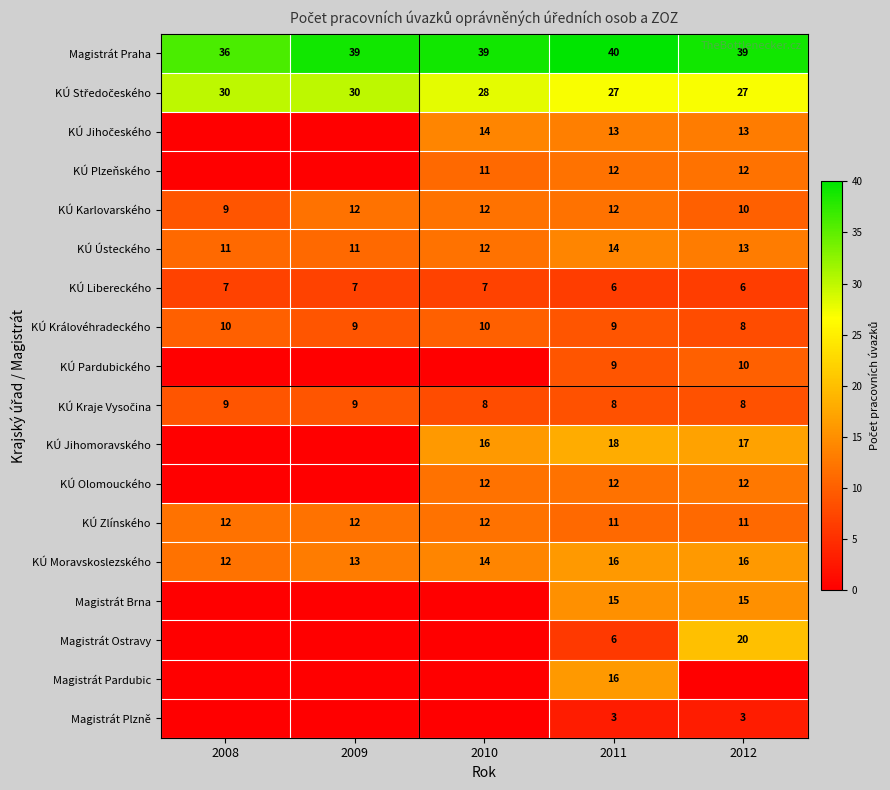

At 2009, list the series in order from largest to smallest.

Magistrát Praha, KÚ Středočeského, KÚ Moravskoslezského, KÚ Karlovarského, KÚ Zlínského, KÚ Ústeckého, KÚ Královéhradeckého, KÚ Kraje Vysočina, KÚ Libereckého, KÚ Jihočeského, KÚ Plzeňského, KÚ Pardubického, KÚ Jihomoravského, KÚ Olomouckého, Magistrát Brna, Magistrát Ostravy, Magistrát Pardubic, Magistrát Plzně